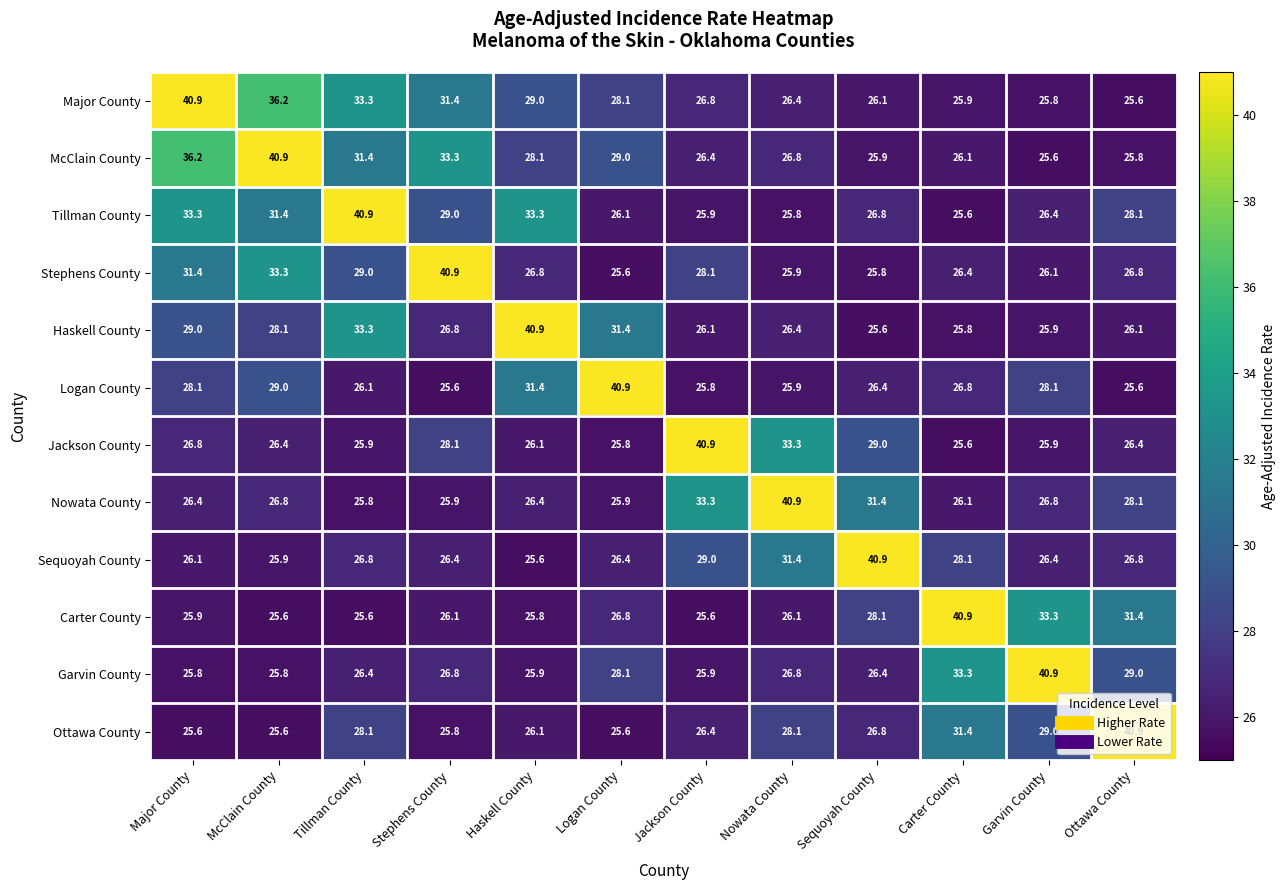

Is it true that Haskell County equals 26.1 at Ottawa County?

True